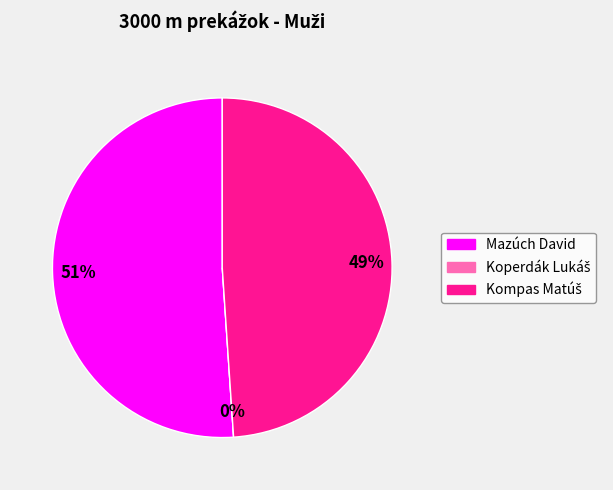

To the nearest percent, what is the average slice percentage?

33%